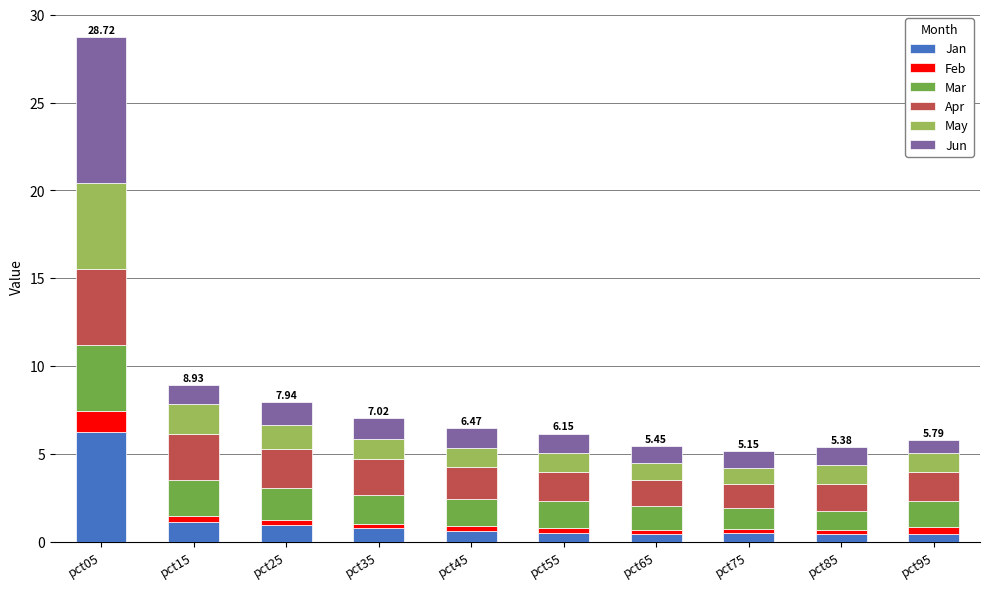

What is the sum of all Jan values?

12.0